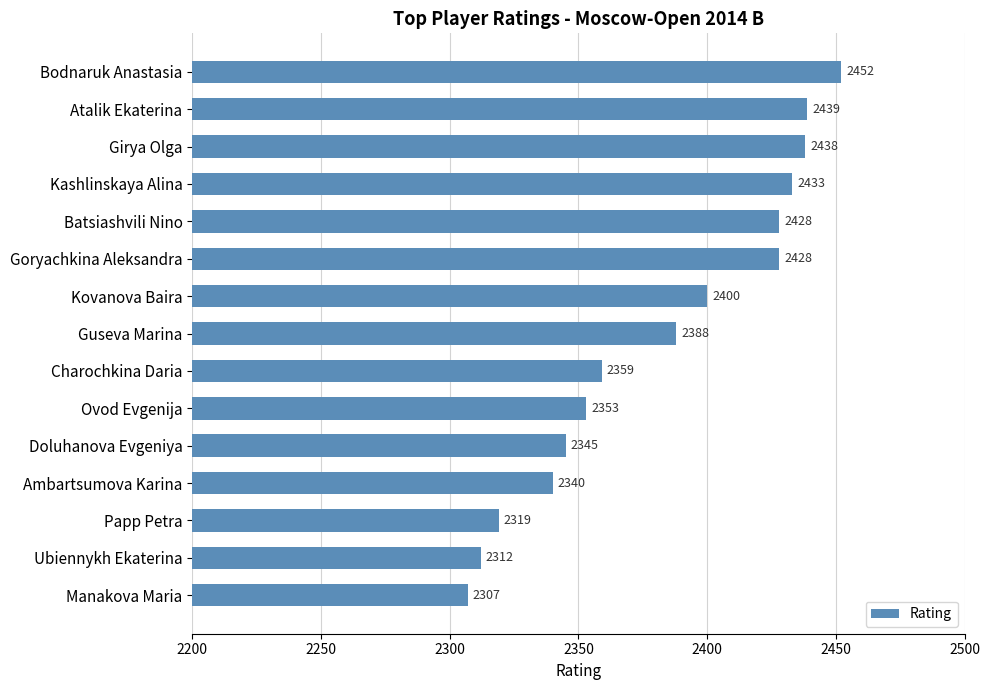

How many values are below 2388?

7